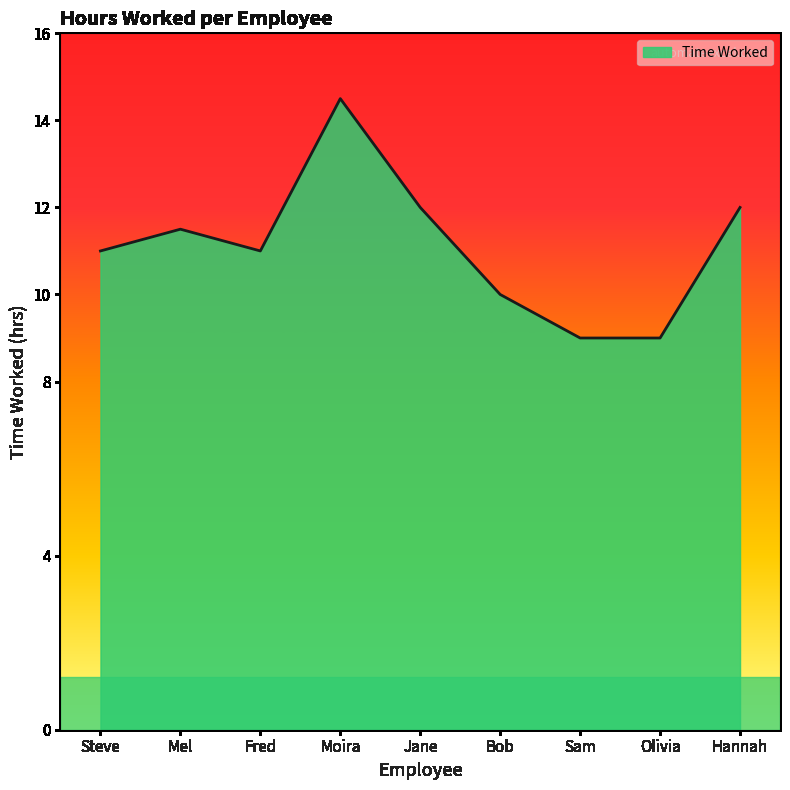

What is the change in value from Mel to Hannah?

+0.5